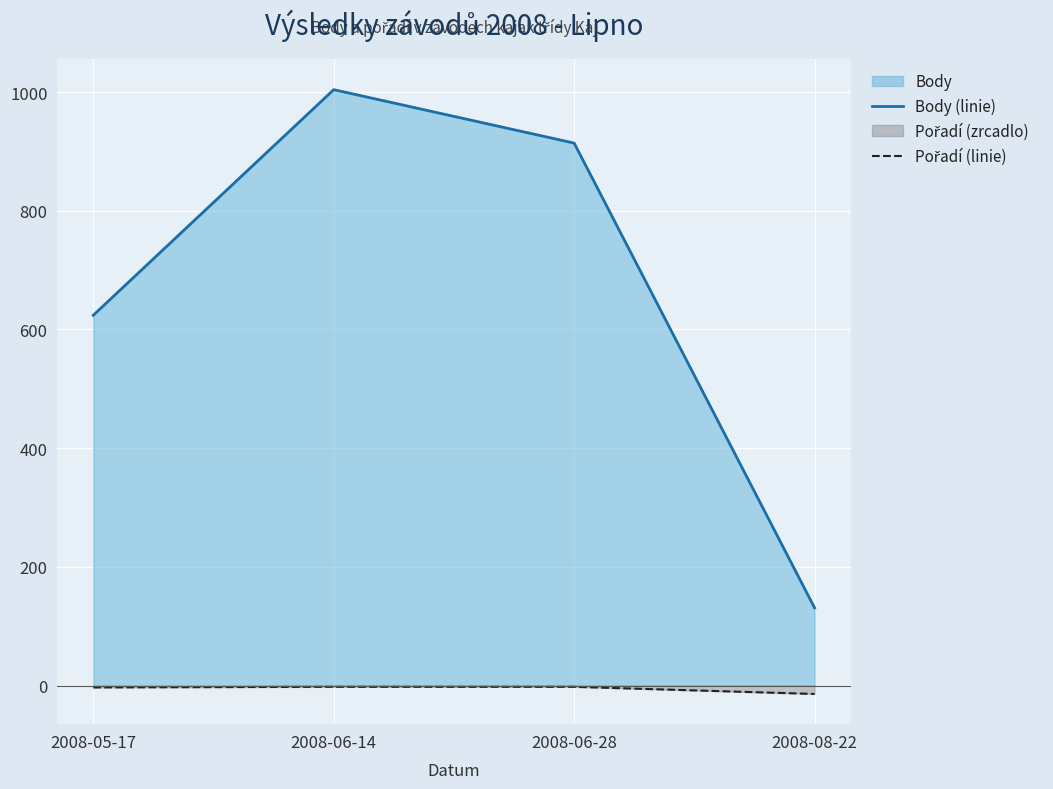

Rank the series by their average value, from highest to lowest.

Body (linie), Pořadí (linie)